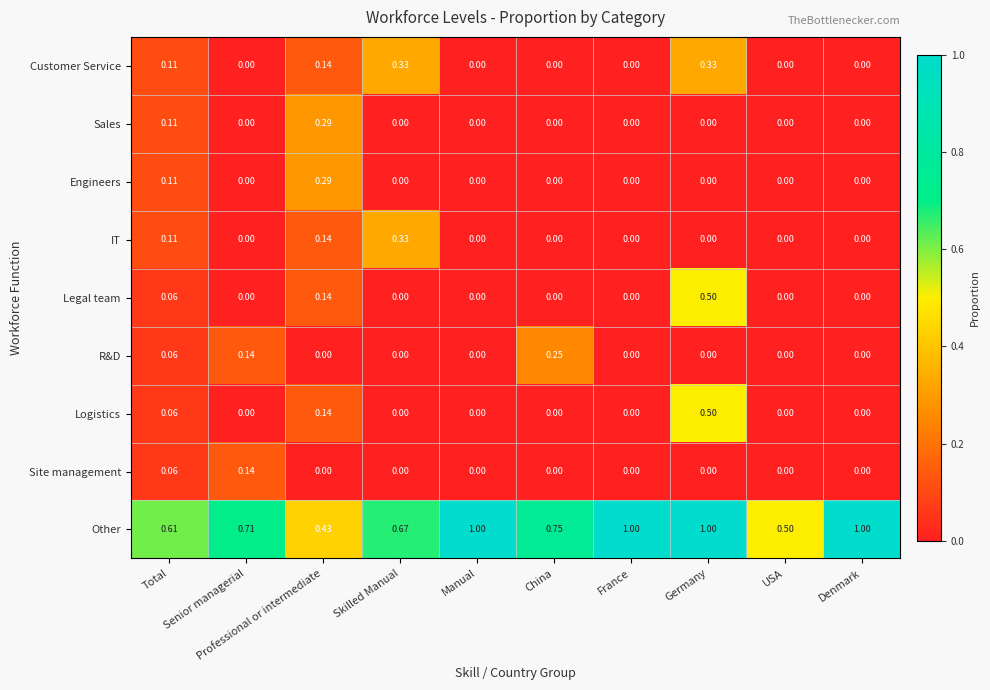

Which category has the highest value in the IT series?

Skilled Manual